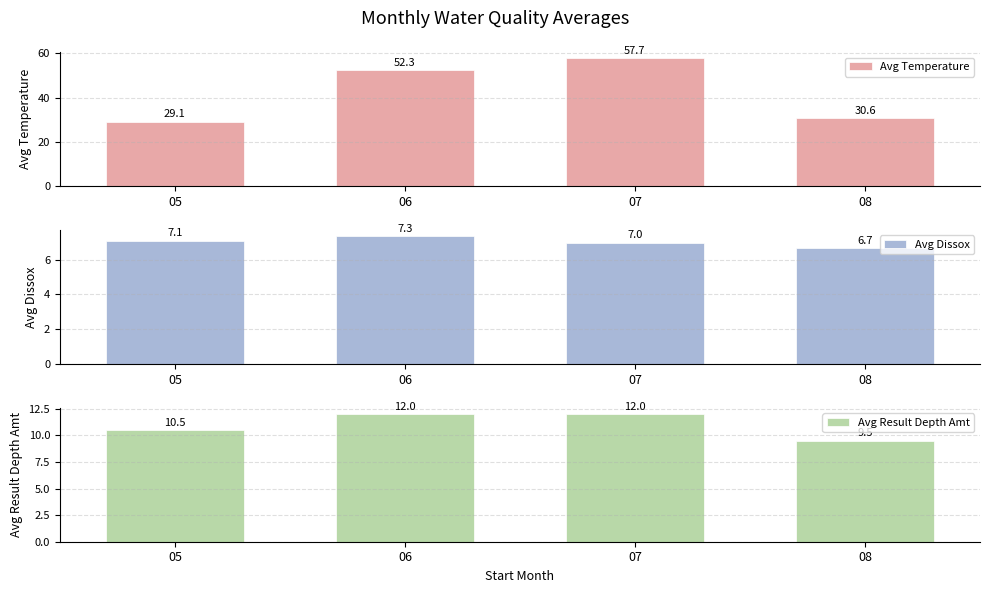

What is the greatest value displayed?

57.7